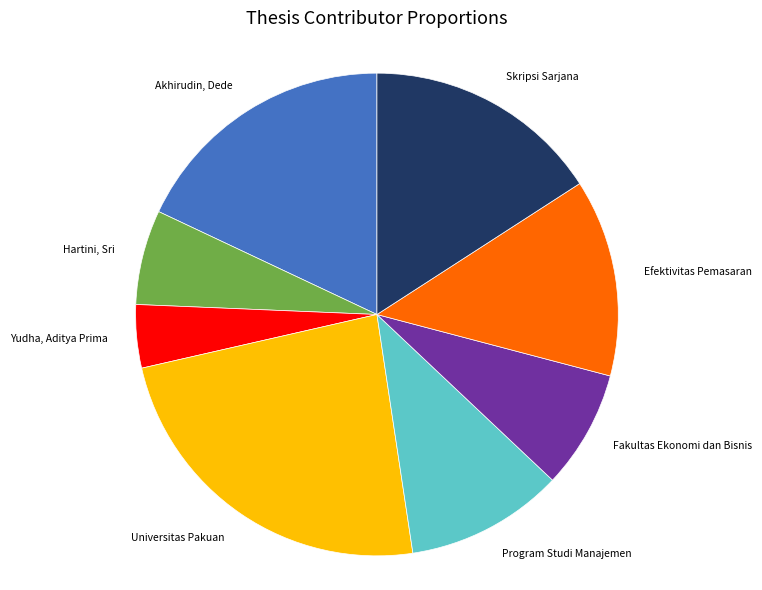

Which category has the smallest portion of the pie?

Yudha, Aditya Prima